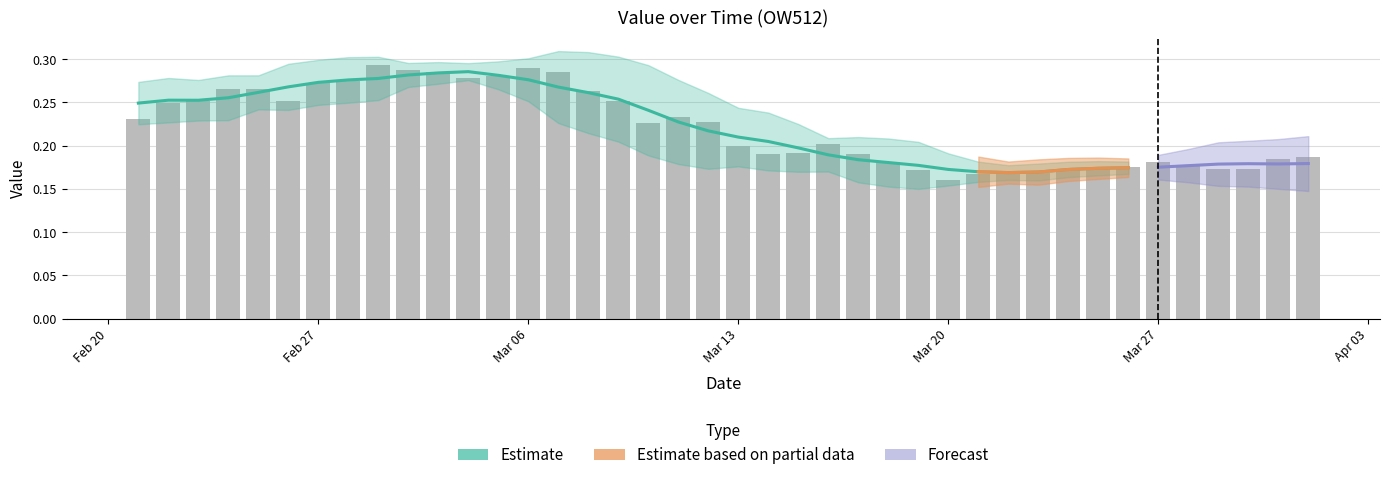

How many values are between 0 and 1?

40